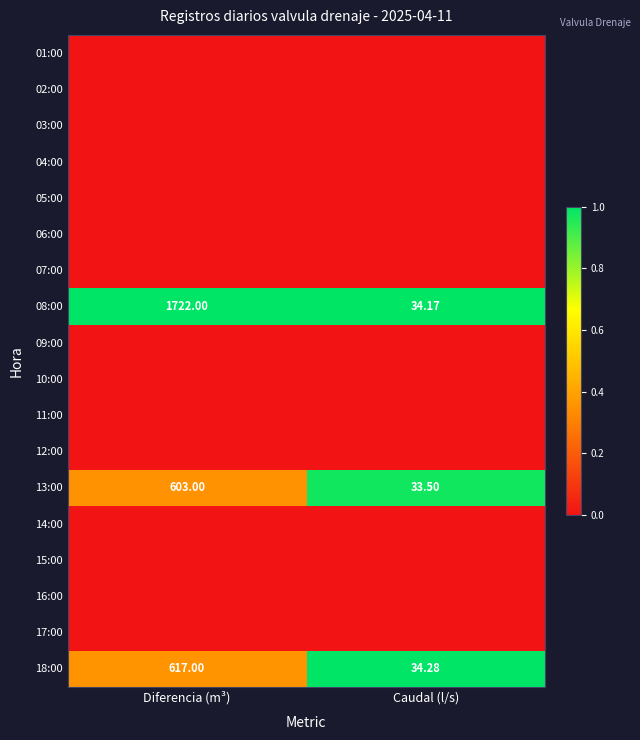

Where is 18:00 nearest to the value 325?

Caudal (l/s)